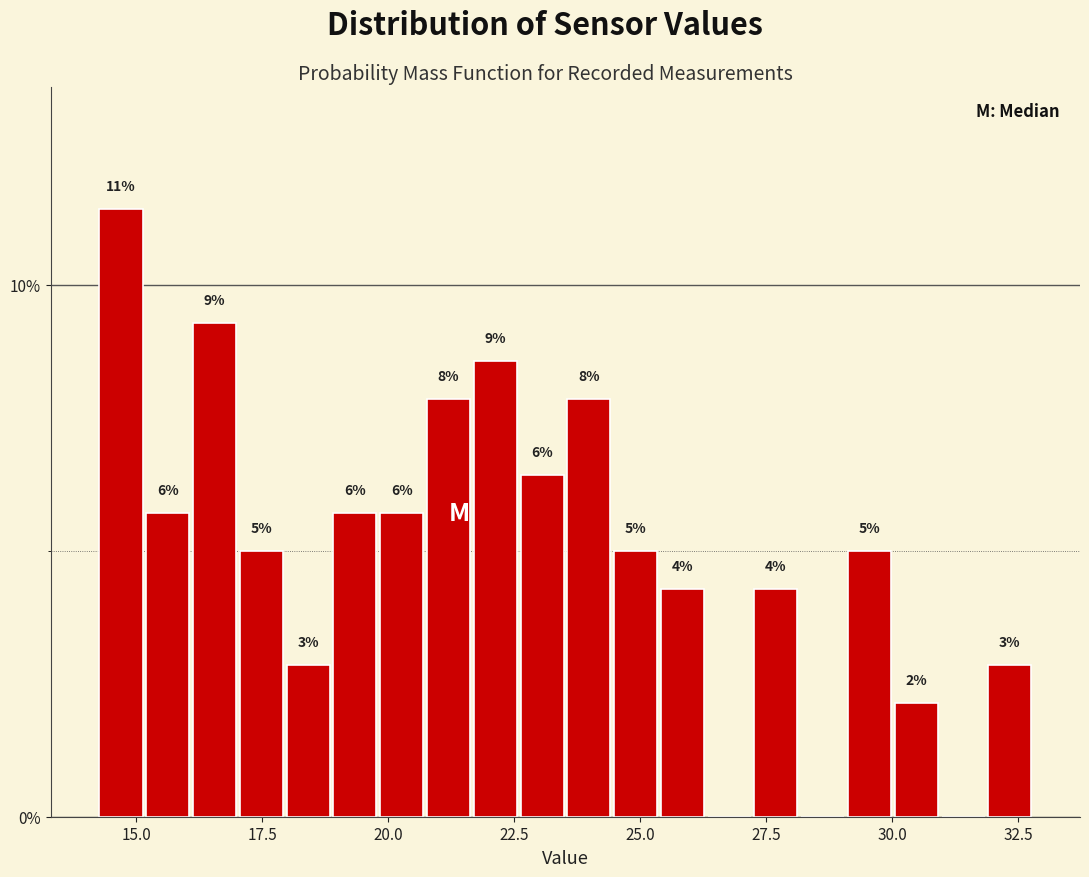

Read against the x-axis, roughly where is the centre of the tallest bar?

14.5